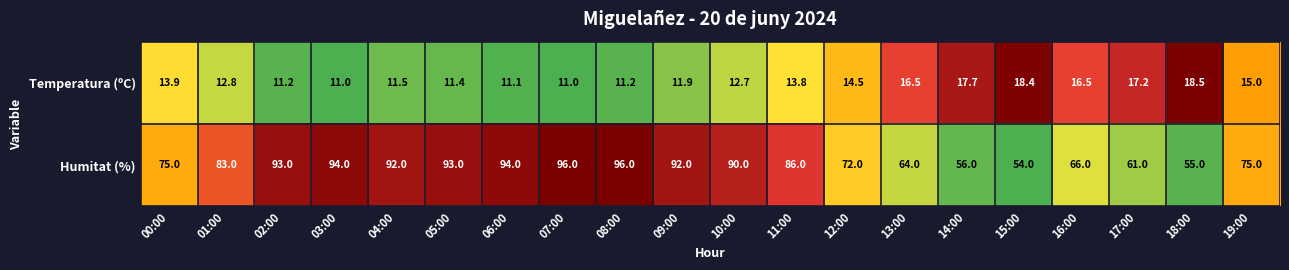

How many data points does each series have?

20